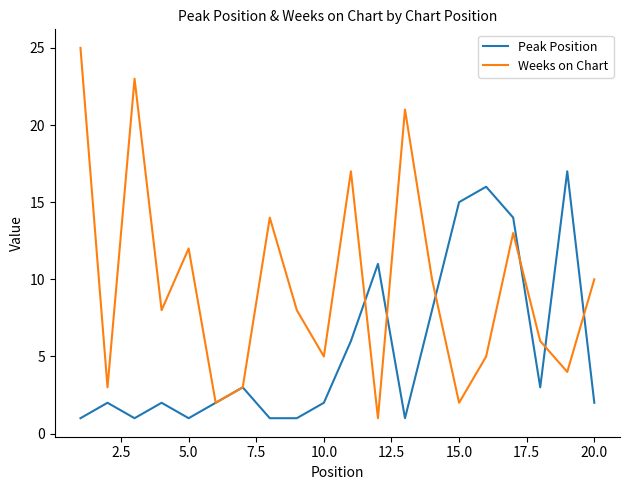

Which series has the widest spread of values?

Weeks on Chart